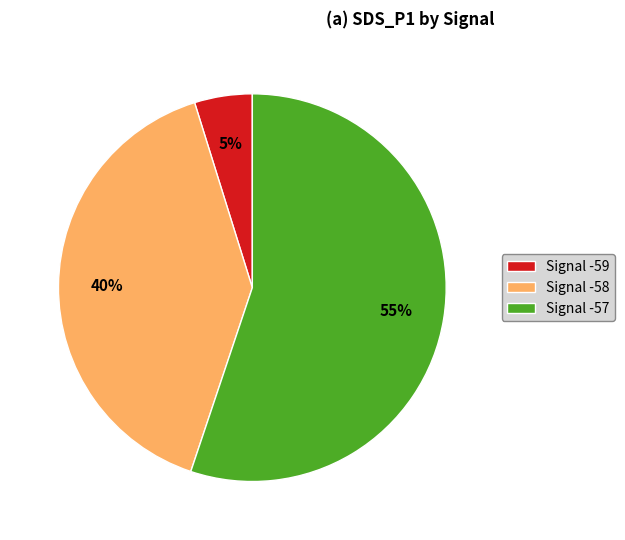

What is the smallest slice in the pie chart?

Signal -59